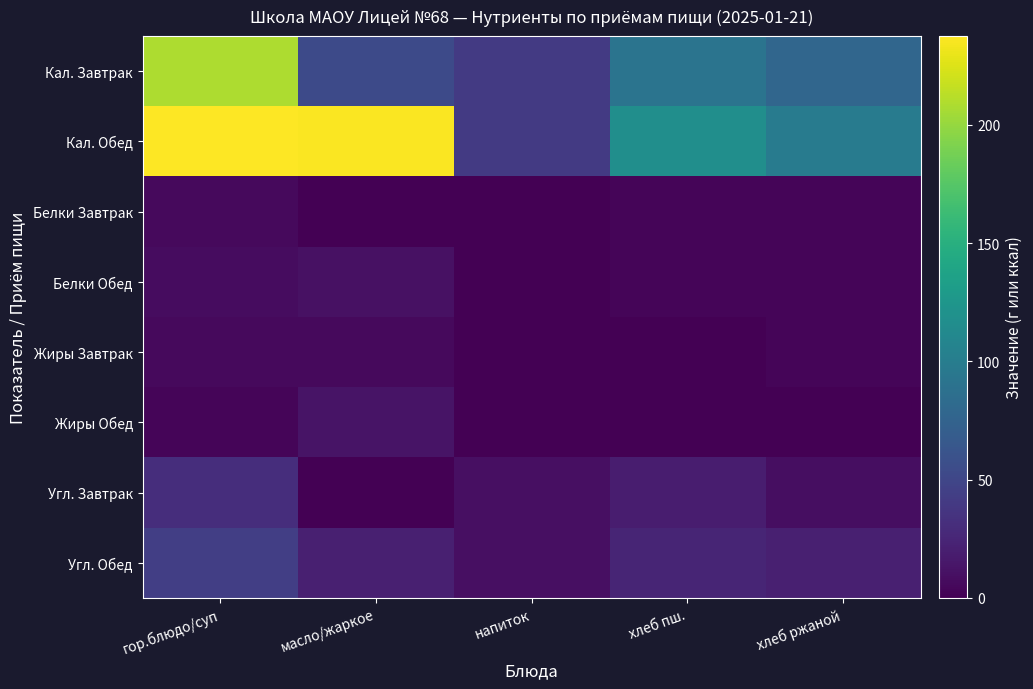

Reading left to right, what are all the values shown in this chart?

Кал. Завтрак: гор.блюдо/суп=208.1	масло/жаркое=52.9	напиток=39.9	хлеб пш.=91.0	хлеб ржаной=78.0
Кал. Обед: гор.блюдо/суп=237.4	масло/жаркое=236.1	напиток=39.9	хлеб пш.=117.0	хлеб ржаной=99.0
Белки Завтрак: гор.блюдо/суп=6.3	масло/жаркое=0.1	напиток=0.0	хлеб пш.=2.8	хлеб ржаной=3.2
Белки Обед: гор.блюдо/суп=7.6	масло/жаркое=10.2	напиток=0.0	хлеб пш.=3.6	хлеб ржаной=3.6
Жиры Завтрак: гор.блюдо/суп=6.3	масло/жаркое=5.8	напиток=0.0	хлеб пш.=0.3	хлеб ржаной=3.2
Жиры Обед: гор.блюдо/суп=3.3	масло/жаркое=12.5	напиток=0.0	хлеб пш.=0.5	хлеб ржаной=0.5
Угл. Завтрак: гор.блюдо/суп=31.3	масло/жаркое=0.1	напиток=10.0	хлеб пш.=19.2	хлеб ржаной=9.1
Угл. Обед: гор.блюдо/суп=44.1	масло/жаркое=20.6	напиток=10.0	хлеб пш.=24.8	хлеб ржаной=20.7